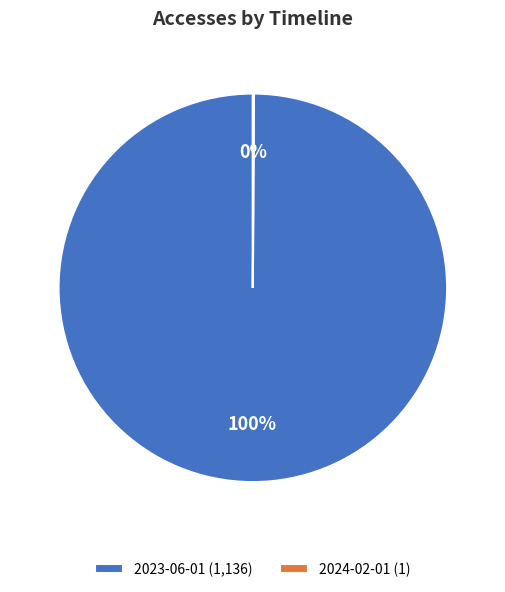

To the nearest percent, what portion does 2023-06-01 (1,136) represent?

100%